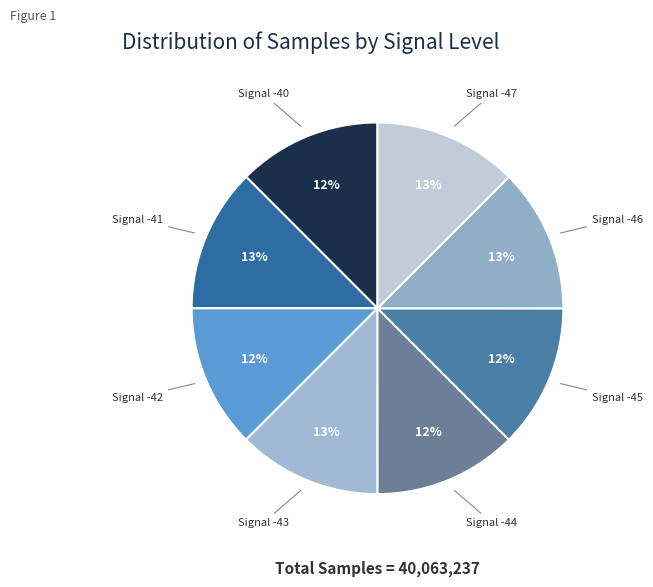

To the nearest percent, what percentage of the pie is Signal -47?

13%